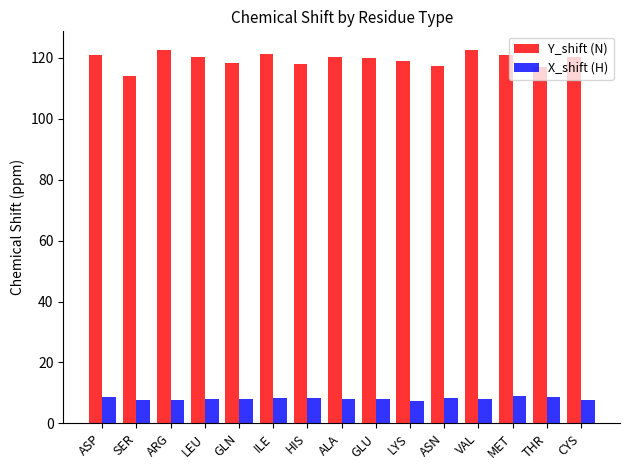

Does the chart contain stacked bars?

No